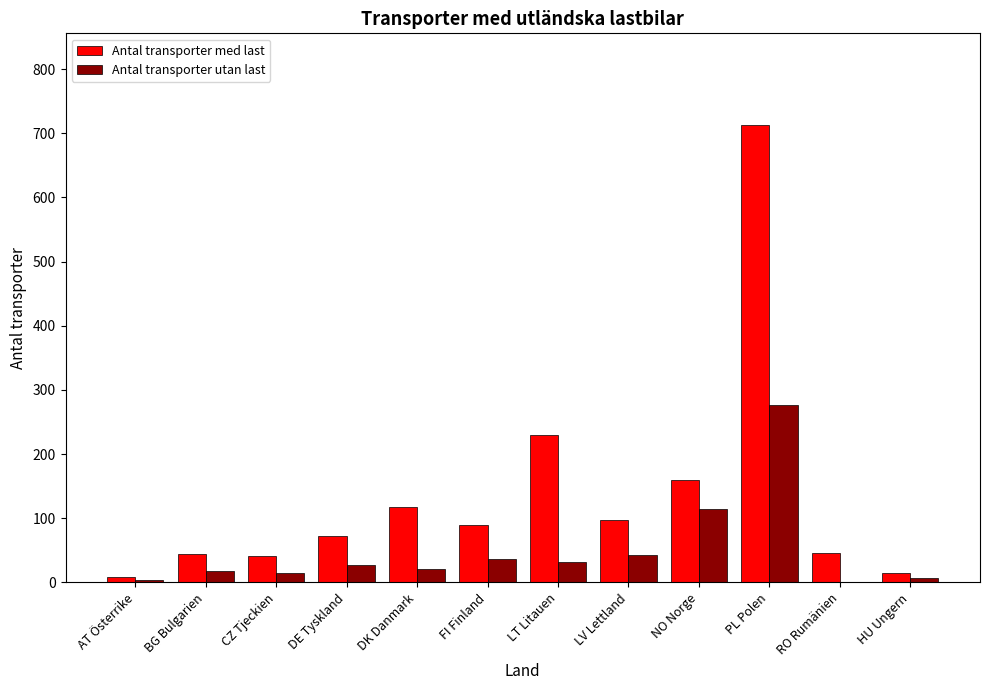

Which series changed the most between CZ Tjeckien and NO Norge?

Antal transporter med last